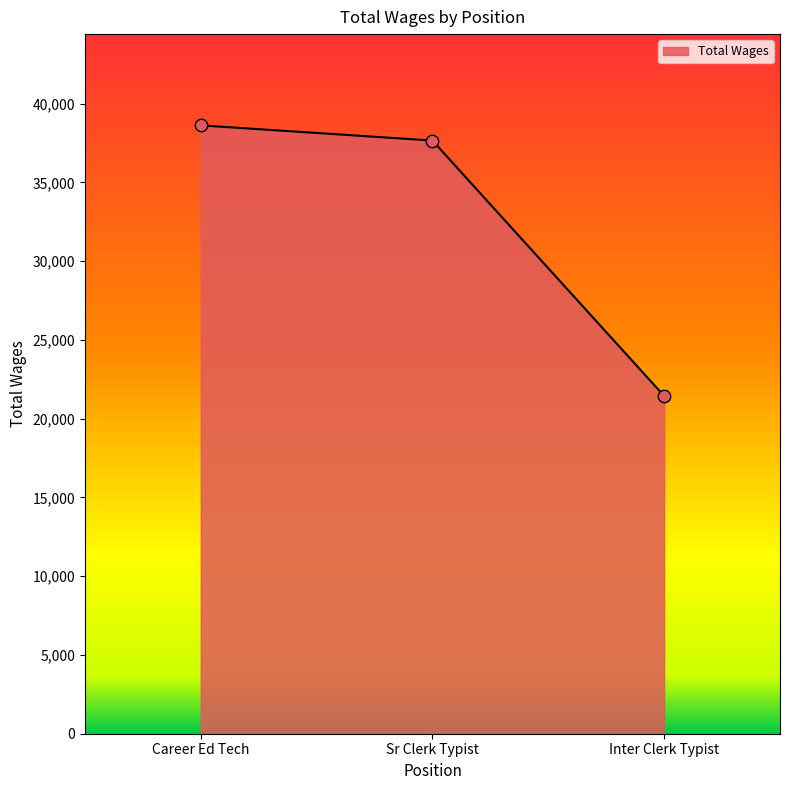

What is the ratio of the value at Career Ed Tech to the value at Inter Clerk Typist?

1.8